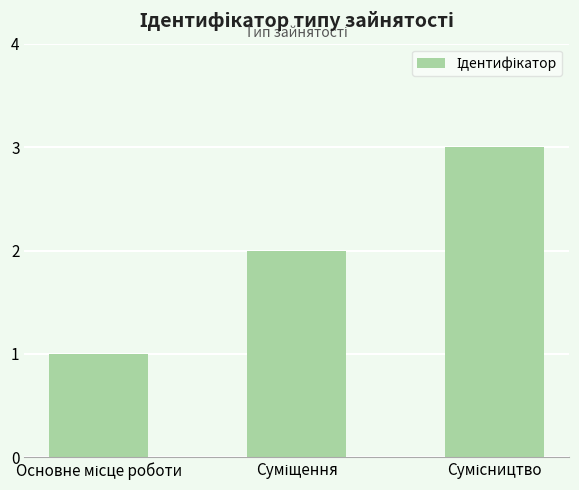

What is the greatest value displayed?

3